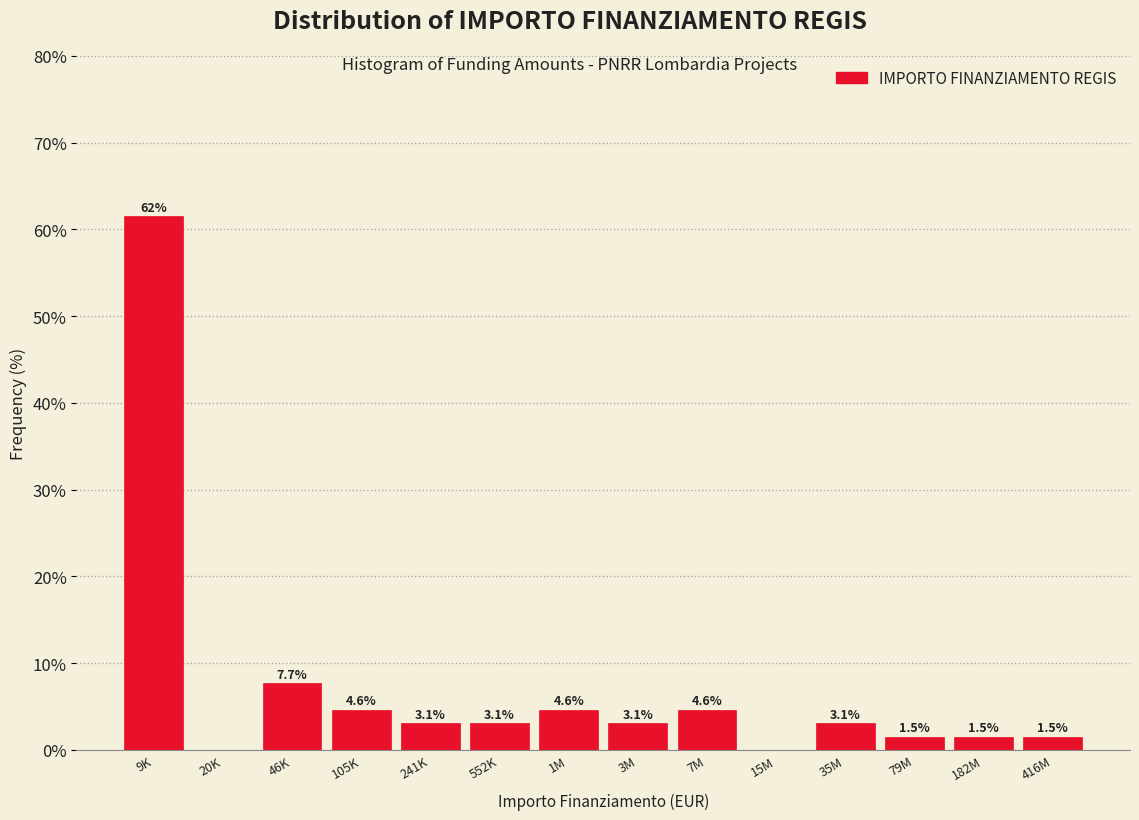

Reading left to right, what are all the values shown in this chart?

9K=61.5	20K=0.0	46K=7.7	105K=4.6	241K=3.1	552K=3.1	1M=4.6	3M=3.1	7M=4.6	15M=0.0	35M=3.1	79M=1.5	182M=1.5	416M=1.5